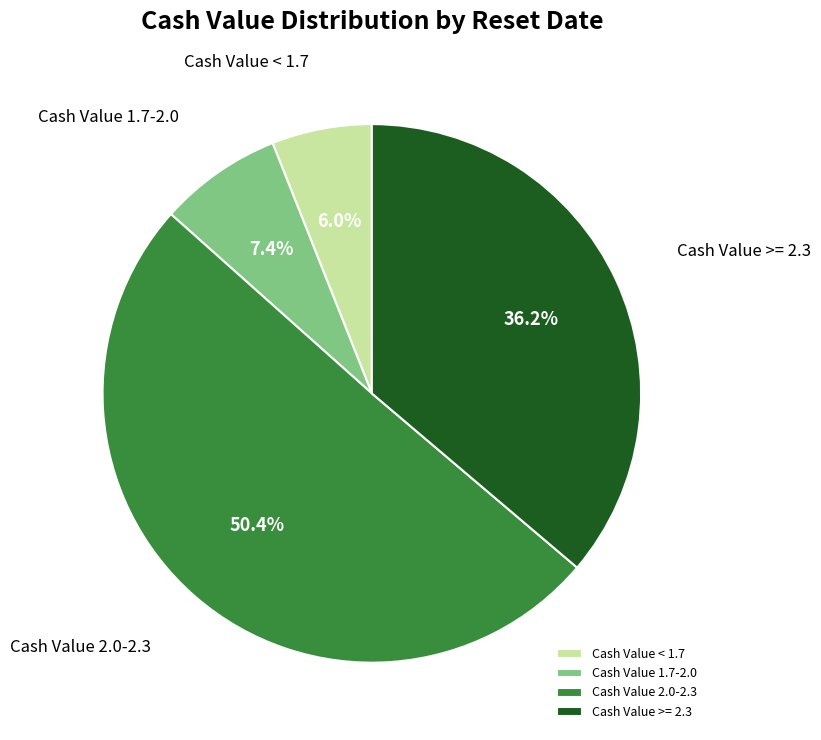

Rank the categories by value from lowest to highest.

Cash Value < 1.7, Cash Value 1.7-2.0, Cash Value >= 2.3, Cash Value 2.0-2.3